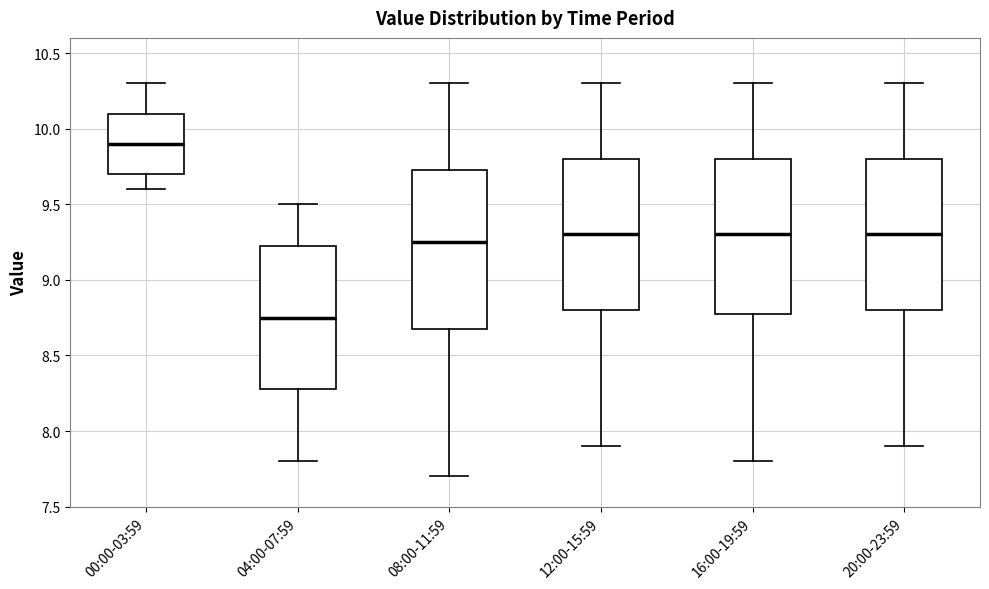

Reading left to right, transcribe this box plot: for each box, give where its median line is, the range the box spans, and where its two whiskers end, as read against the y-axis. The values are not printed on the chart, so give them approximately, as read against the axis.

00:00-03:59: median 9.90, box 9.70 to 10.10, whiskers 9.60 to 10.30
04:00-07:59: median 8.75, box 8.30 to 9.25, whiskers 7.80 to 9.50
08:00-11:59: median 9.25, box 8.70 to 9.75, whiskers 7.70 to 10.30
12:00-15:59: median 9.30, box 8.80 to 9.80, whiskers 7.90 to 10.30
16:00-19:59: median 9.30, box 8.80 to 9.80, whiskers 7.80 to 10.30
20:00-23:59: median 9.30, box 8.80 to 9.80, whiskers 7.90 to 10.30